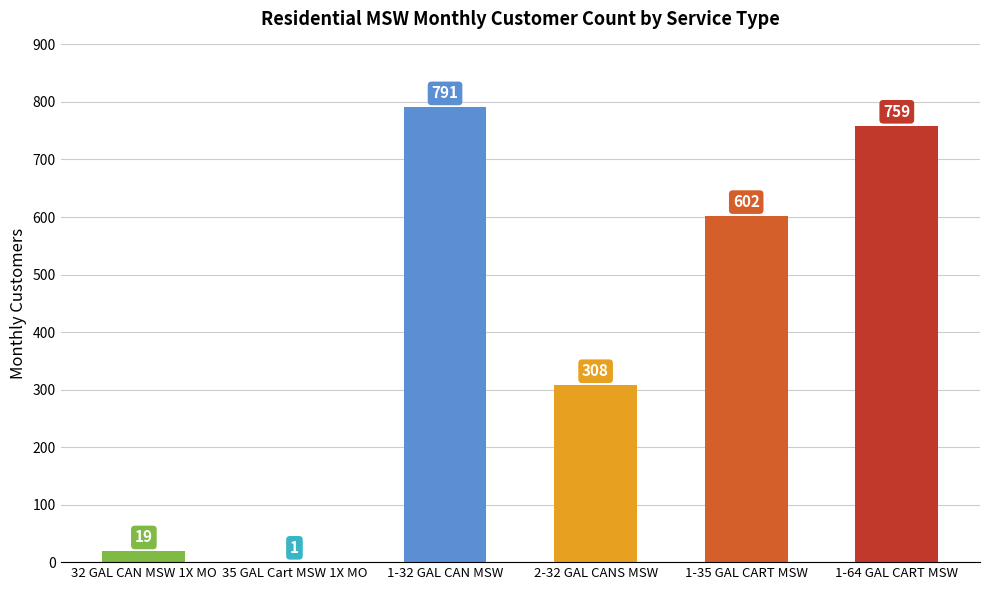

At which category does the chart reach its peak across all series?

1-32 GAL CAN MSW